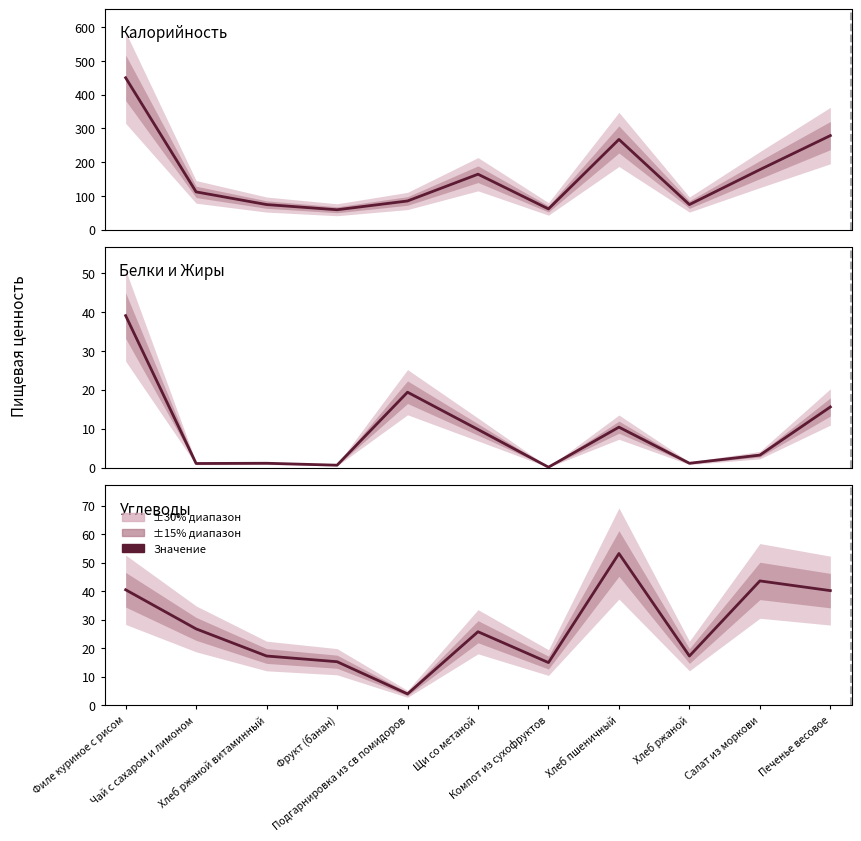

What is the average value of the Белки и Жиры series?

9.2